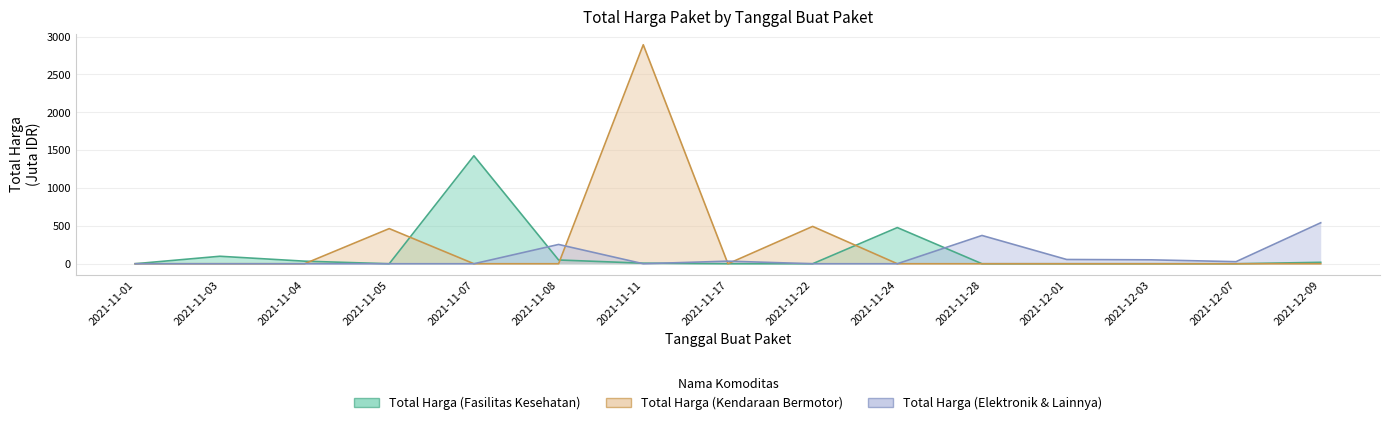

What is the approximate value of Total Harga (Fasilitas Kesehatan) at 2021-11-11?

7.4